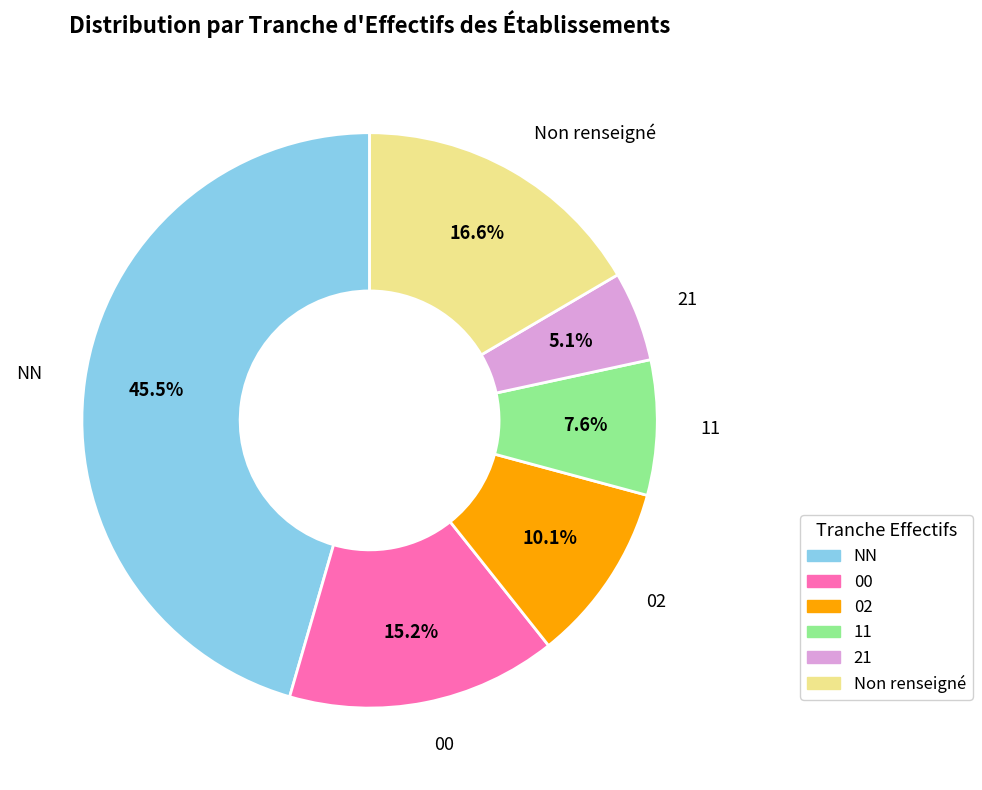

Does any single category account for the majority?

No